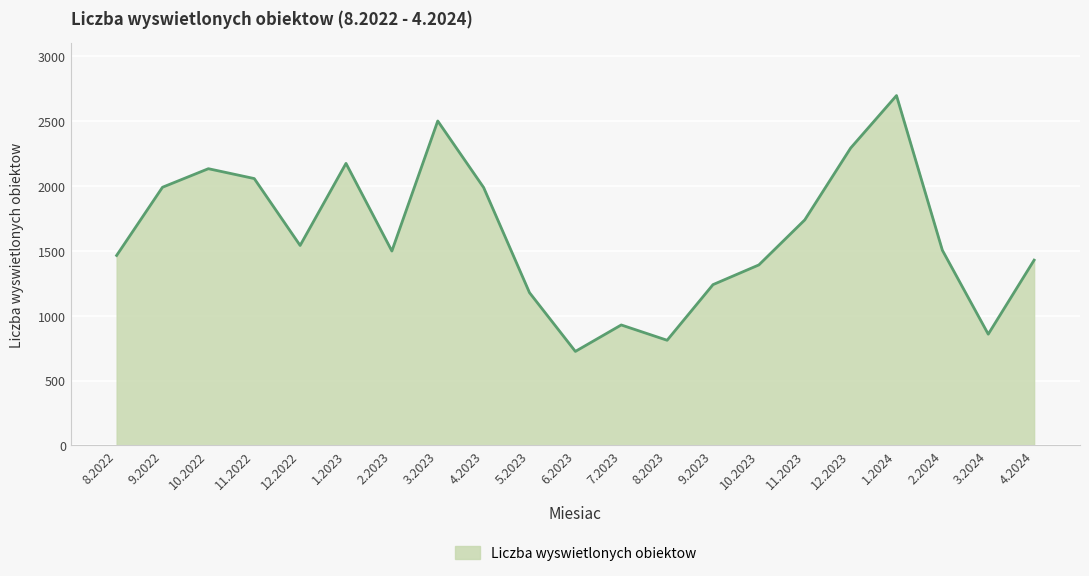

At which category does the chart reach its peak across all series?

1.2024